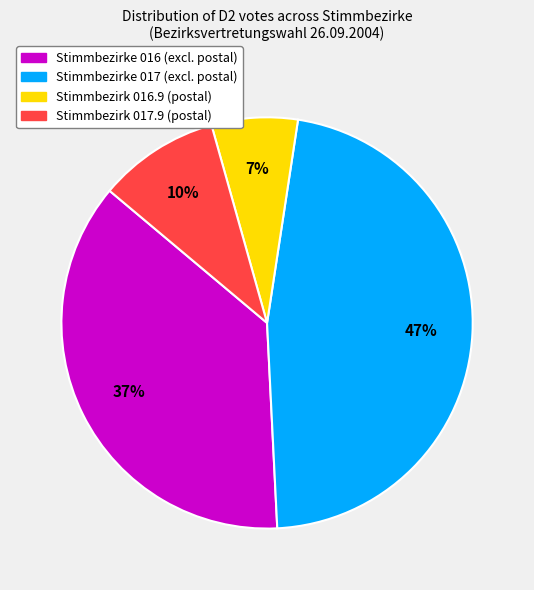

Which category has the smallest portion of the pie?

Stimmbezirk 016.9 (postal)